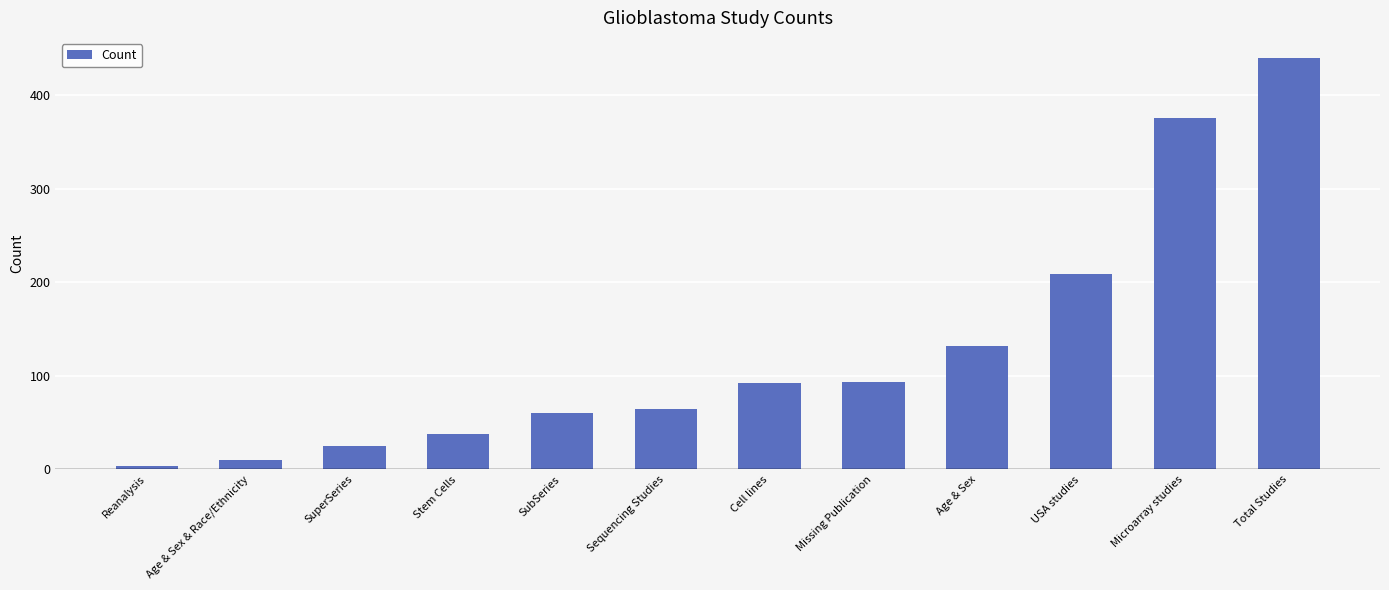

Which category has the highest value across all series?

Total Studies